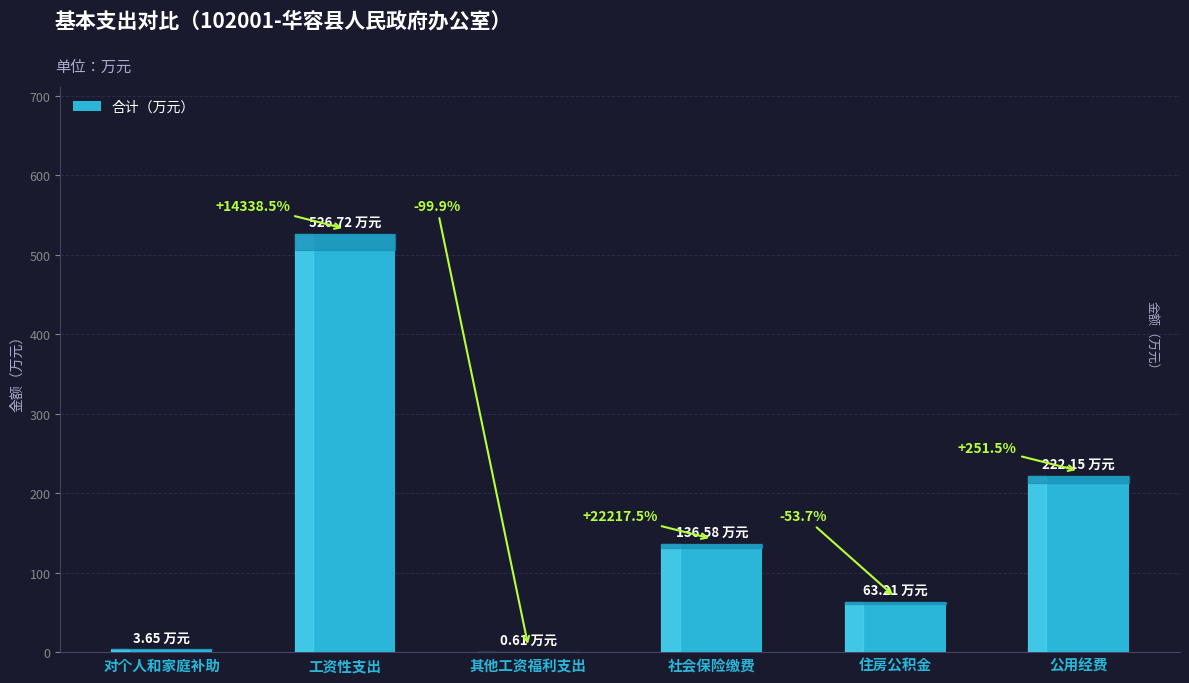

What is the change in value from 社会保险缴费 to 住房公积金?

-73.4